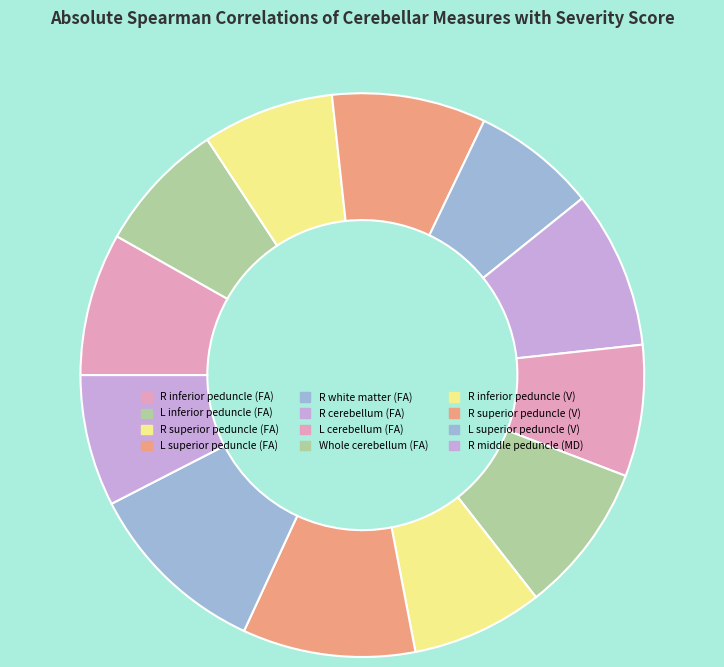

To the nearest percent, what is the combined percentage of L superior peduncle (V) and Whole cerebellum (FA)?

19%